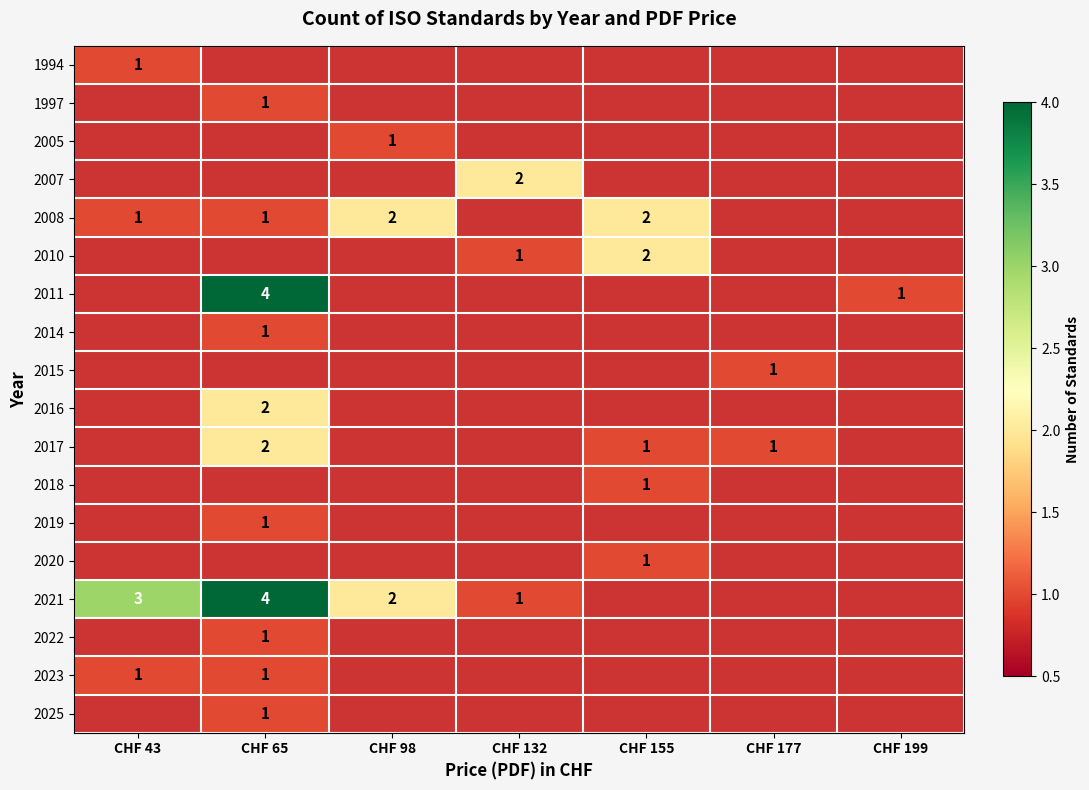

Count the 2018 values in the range 0 to 1.

7